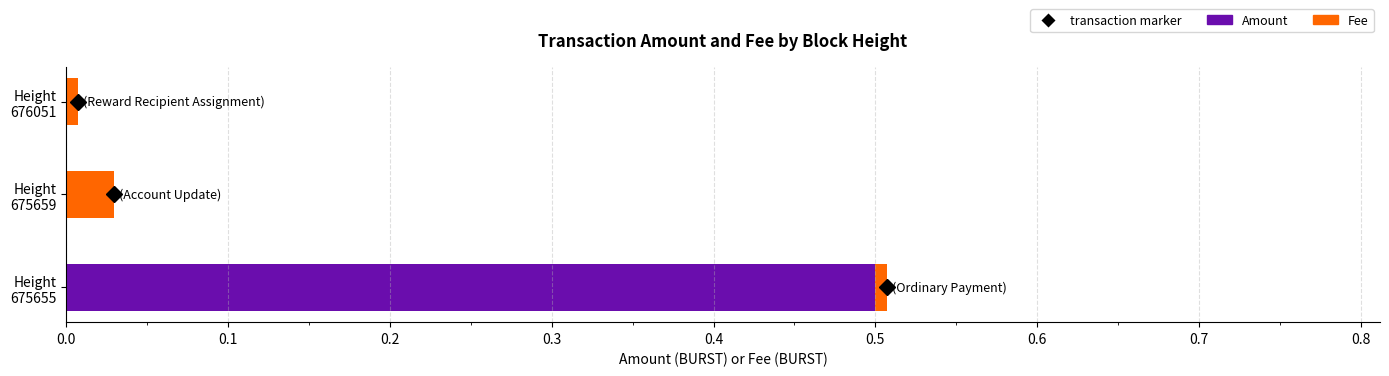

What is the sum of all Amount values?

0.5